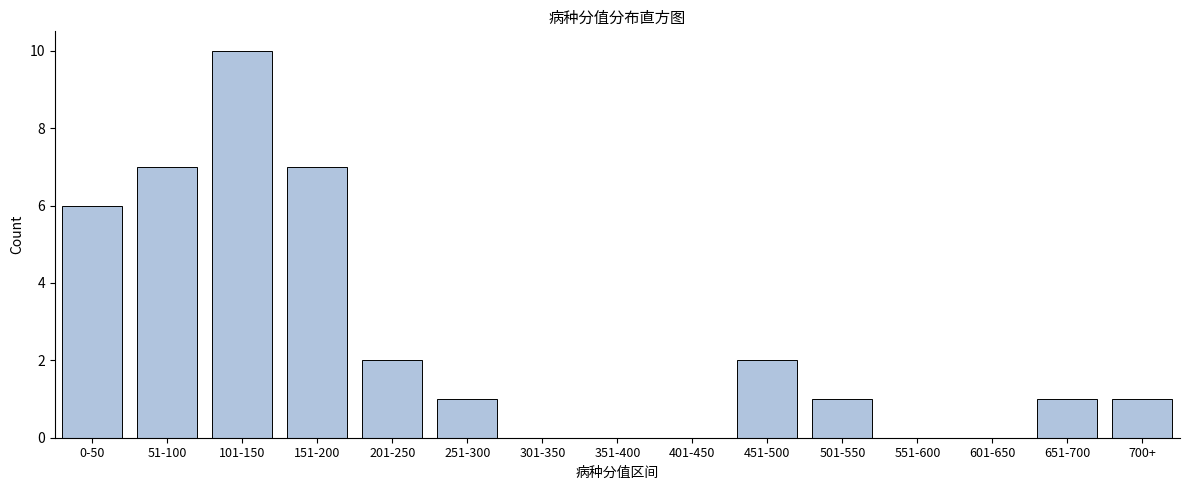

Reading left to right, what are all the values shown in this chart?

0-50=6	51-100=7	101-150=10	151-200=7	201-250=2	251-300=1	301-350=0	351-400=0	401-450=0	451-500=2	501-550=1	551-600=0	601-650=0	651-700=1	700+=1